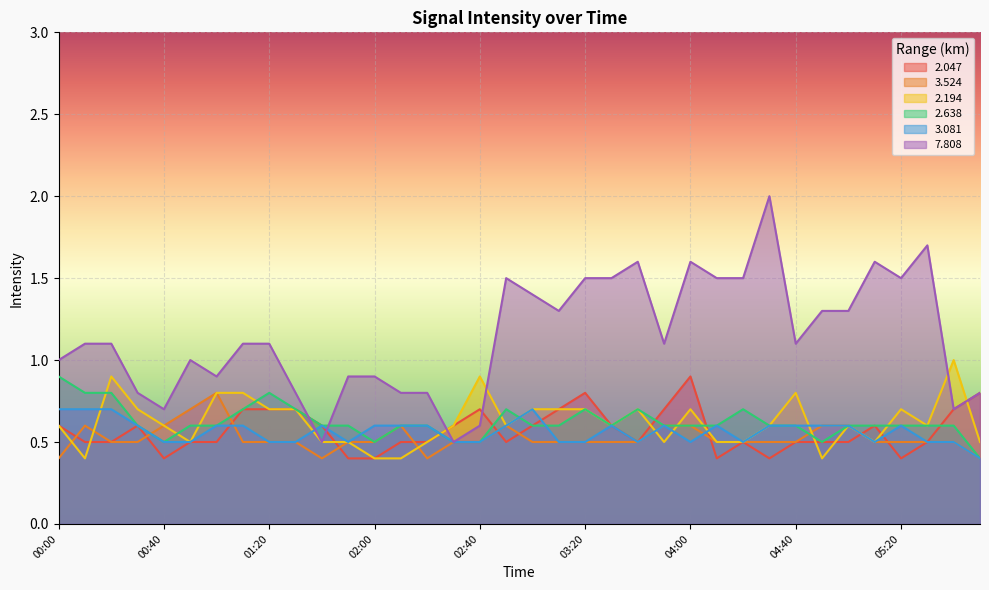

What is the approximate value of 2.047 at 02:50?

0.5